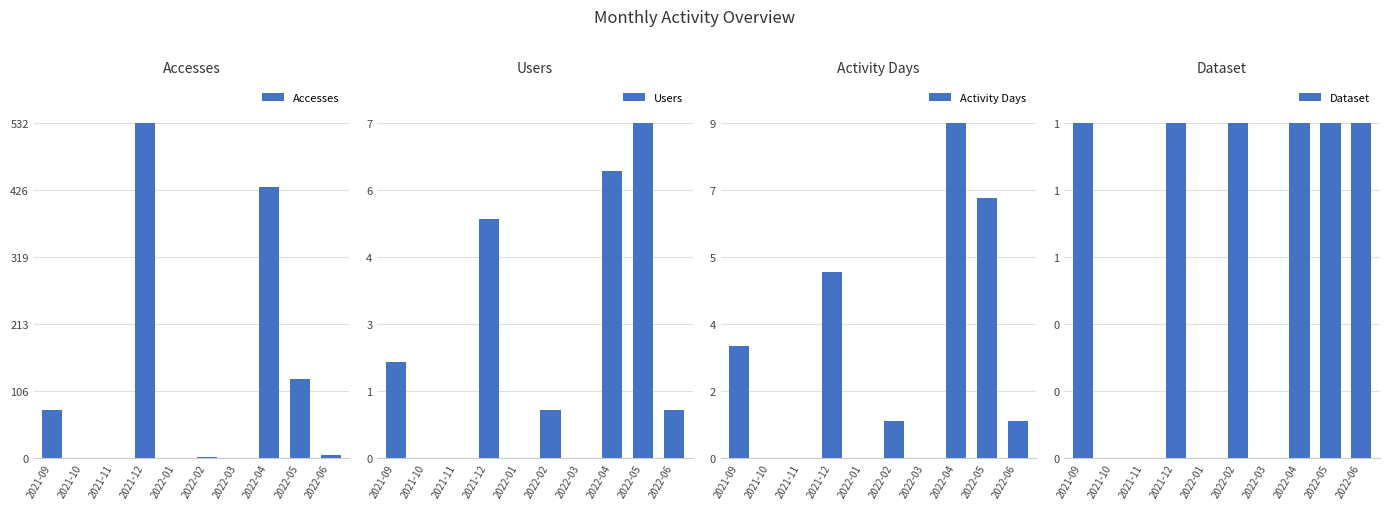

What are all the series names shown in the legend?

Accesses, Users, Activity Days, Dataset